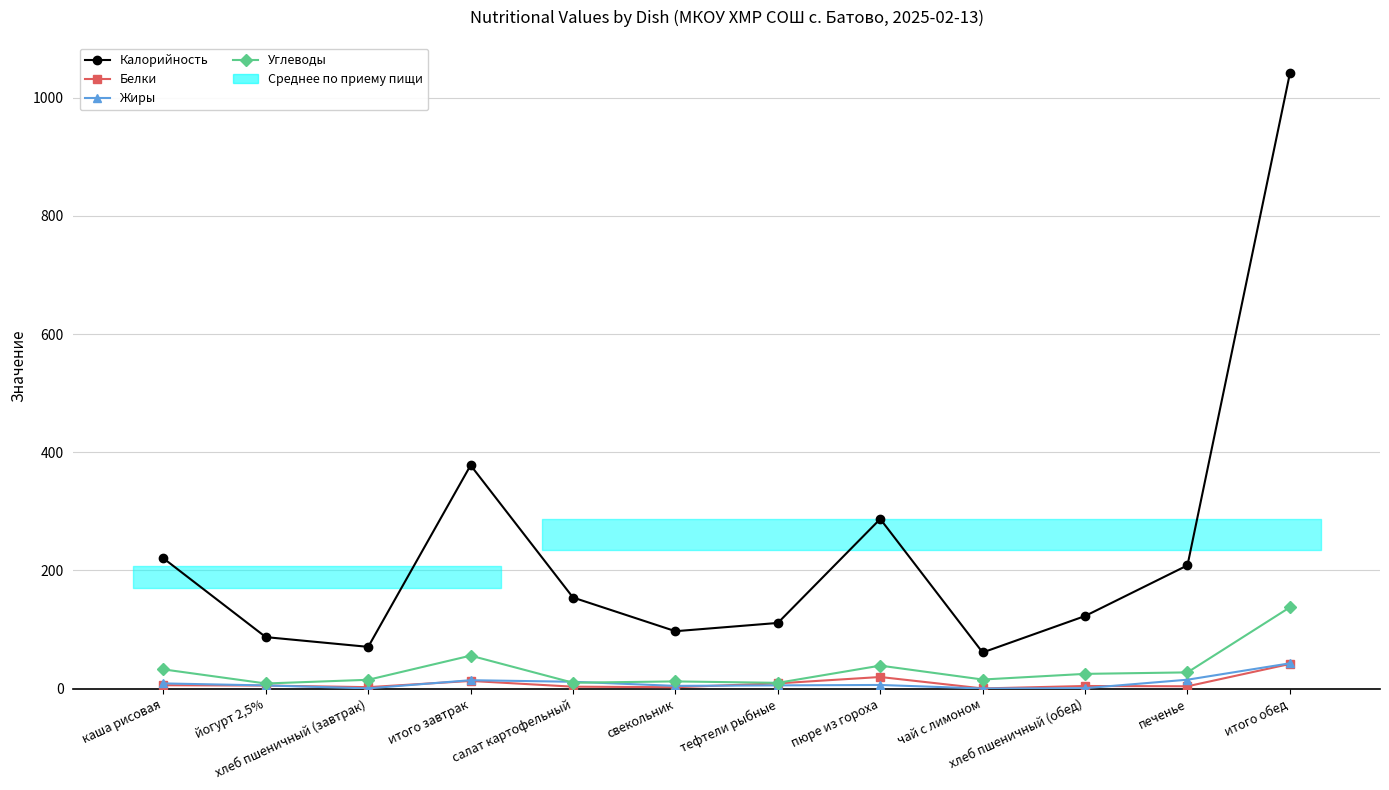

True or false: Углеводы and Калорийность cross at least once.

False